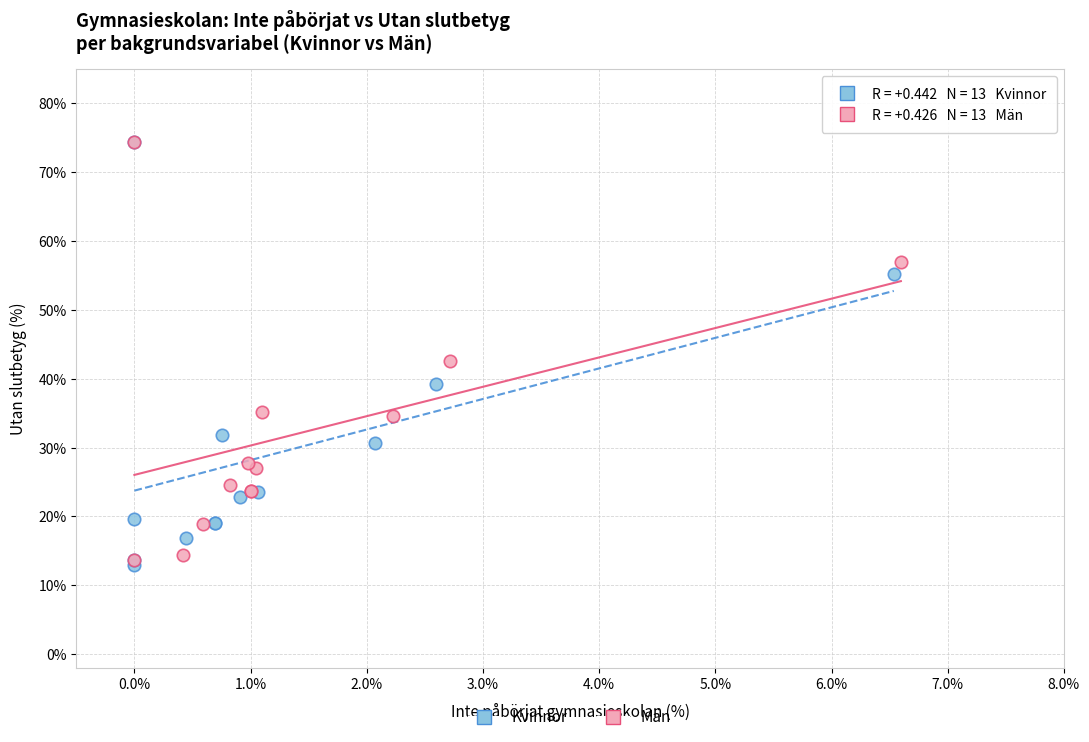

What are all the series names shown in the legend?

Kvinnor, Män